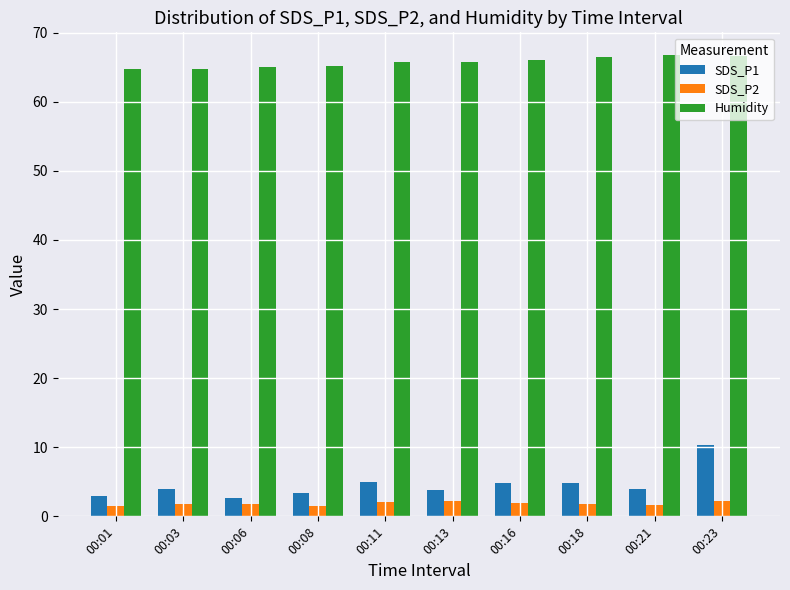

Is it true that SDS_P1 equals 3.4 at 00:08?

True